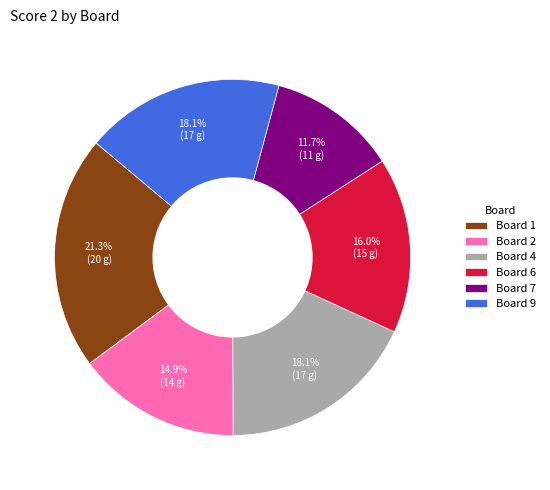

Which category has the biggest portion of the pie?

Board 1